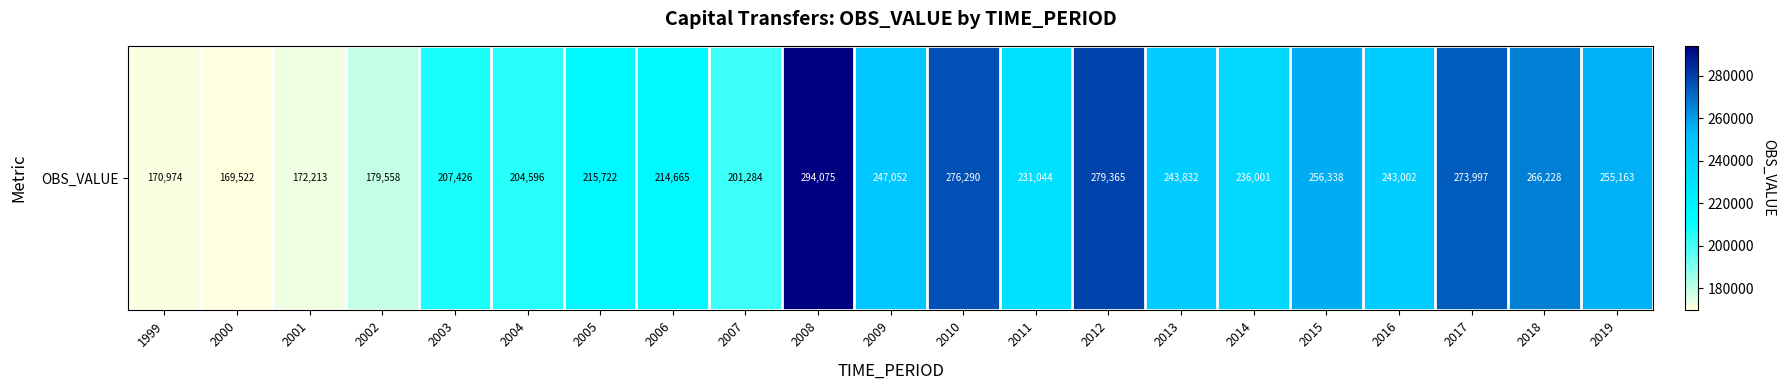

What is the sum of all values?

4838347